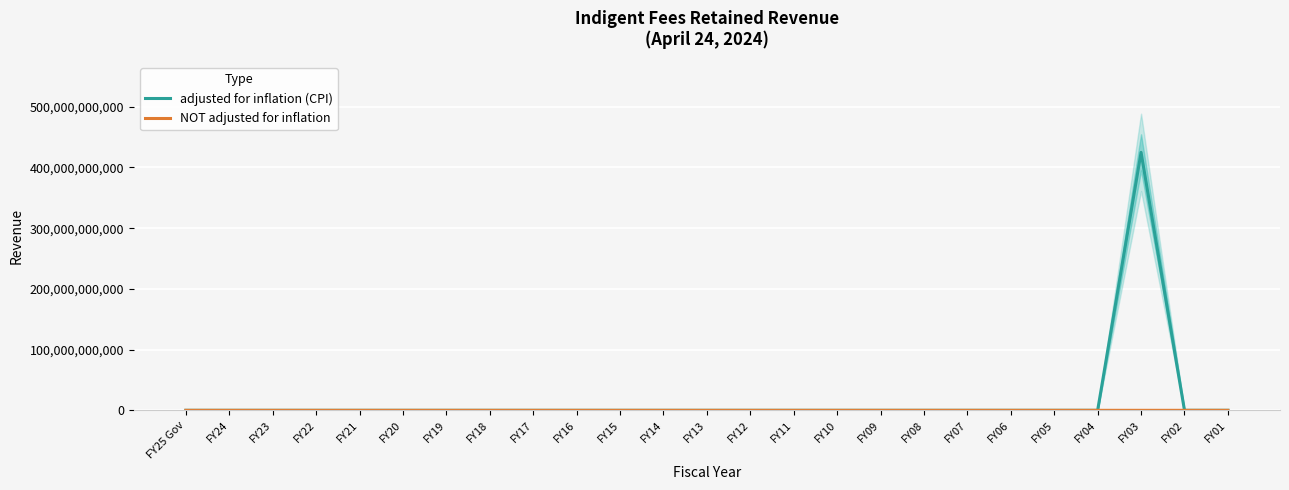

True or false: adjusted for inflation (CPI) and NOT adjusted for inflation cross at least once.

False